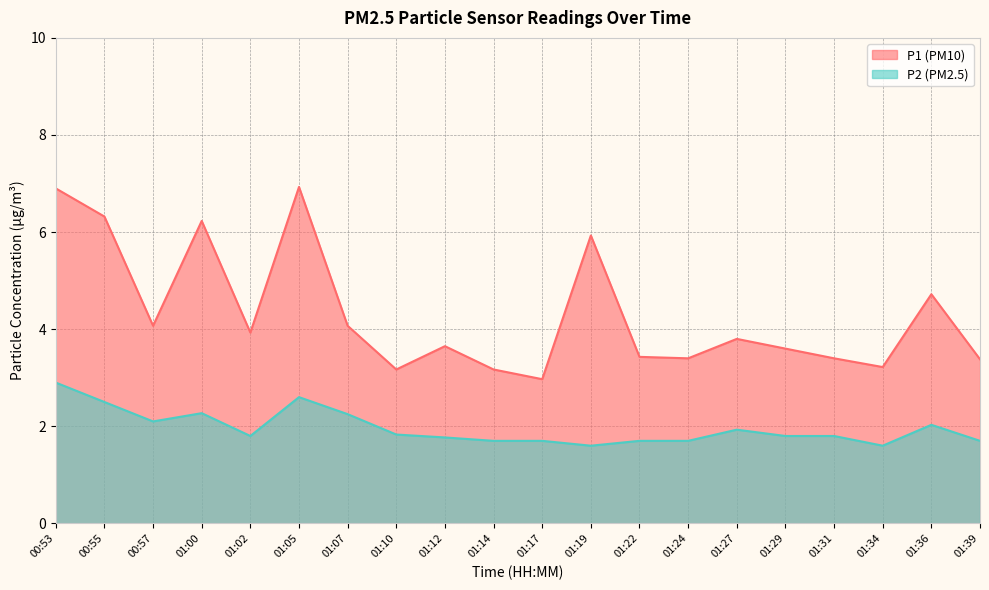

Reading left to right, extract all data points from this chart.

P1: 00:53=6.9	00:55=6.3	00:57=4.1	01:00=6.2	01:02=3.9	01:05=6.9	01:07=4.1	01:10=3.2	01:12=3.6	01:14=3.2	01:17=3.0	01:19=5.9	01:22=3.4	01:24=3.4	01:27=3.8	01:29=3.6	01:31=3.4	01:34=3.2	01:36=4.7	01:39=3.4
P2: 00:53=2.9	00:55=2.5	00:57=2.1	01:00=2.3	01:02=1.8	01:05=2.6	01:07=2.2	01:10=1.8	01:12=1.8	01:14=1.7	01:17=1.7	01:19=1.6	01:22=1.7	01:24=1.7	01:27=1.9	01:29=1.8	01:31=1.8	01:34=1.6	01:36=2.0	01:39=1.7